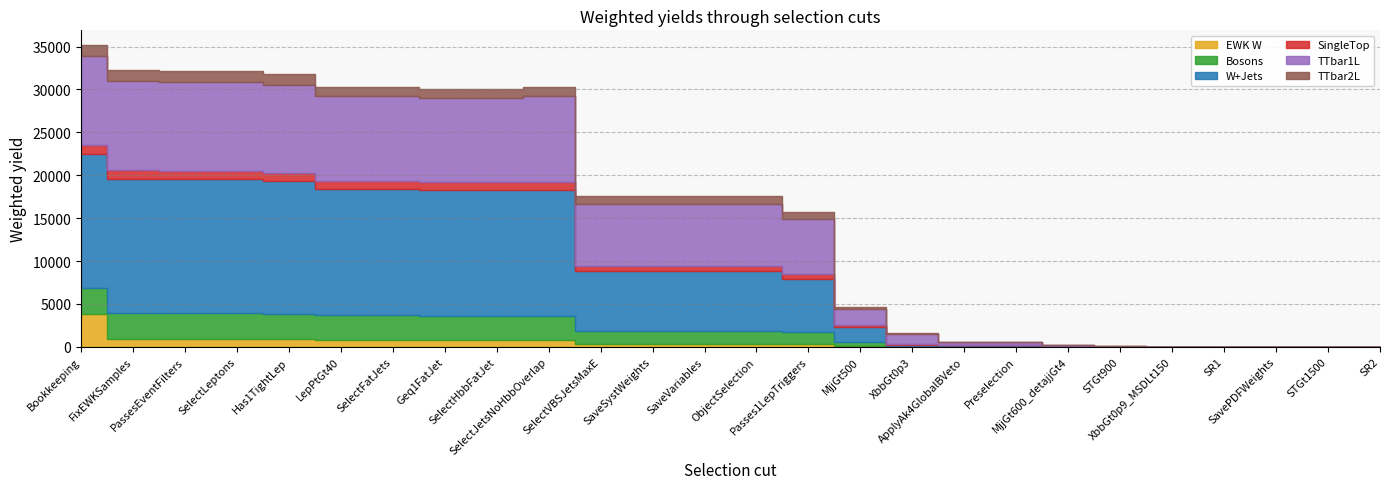

How many data points in TTbar1L are less than 7185?

12